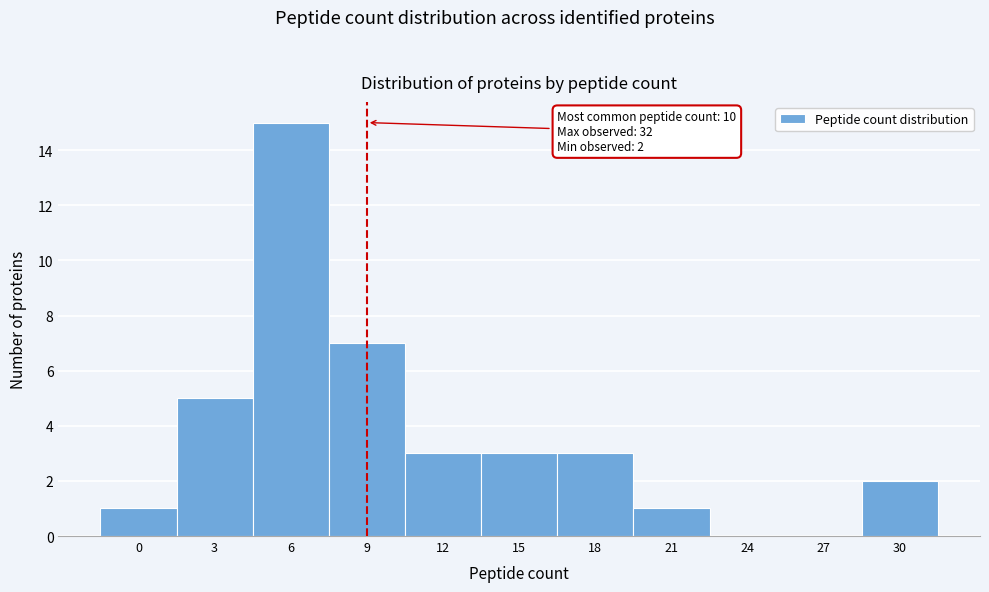

Reading right to left, transcribe all the data shown in this chart.

30=2	27=0	24=0	21=1	18=3	15=3	12=3	9=7	6=15	3=5	0=1